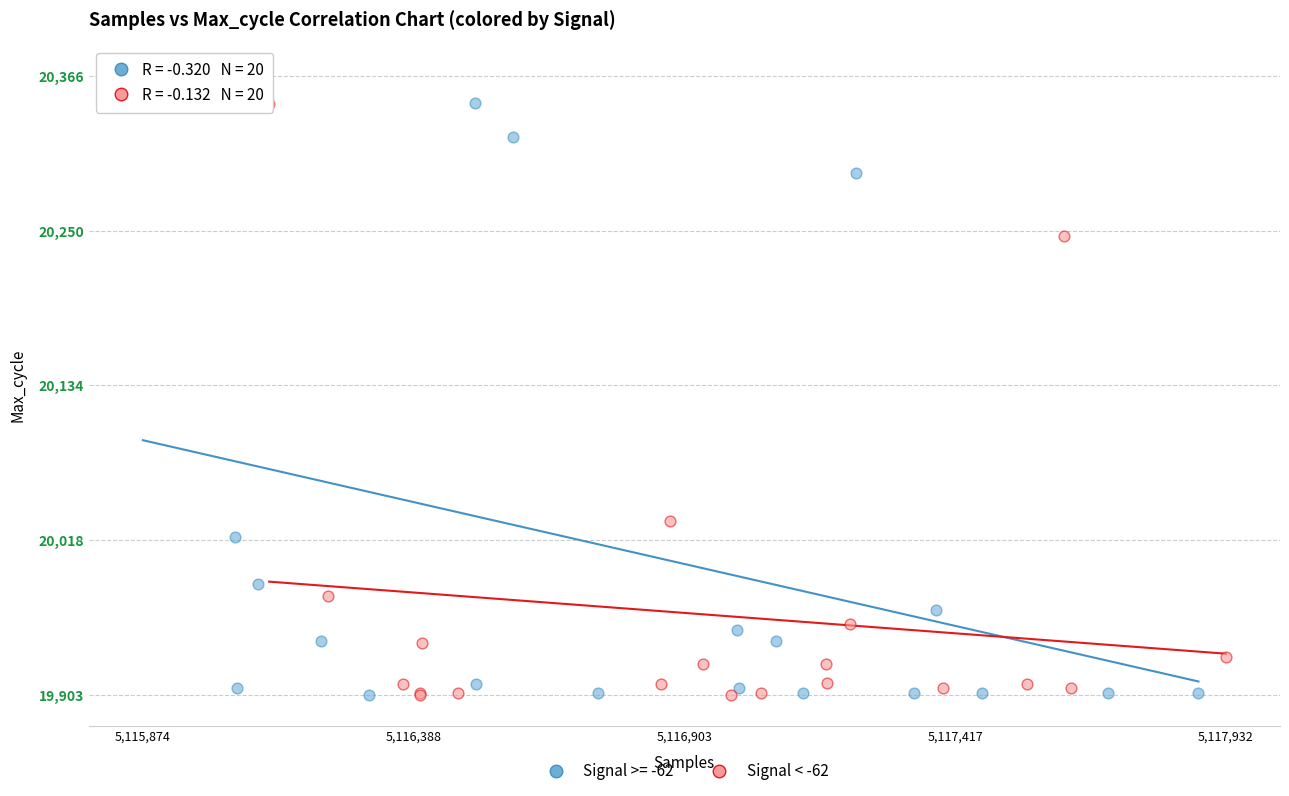

Which series has the widest spread of Y values?

Signal >= -62